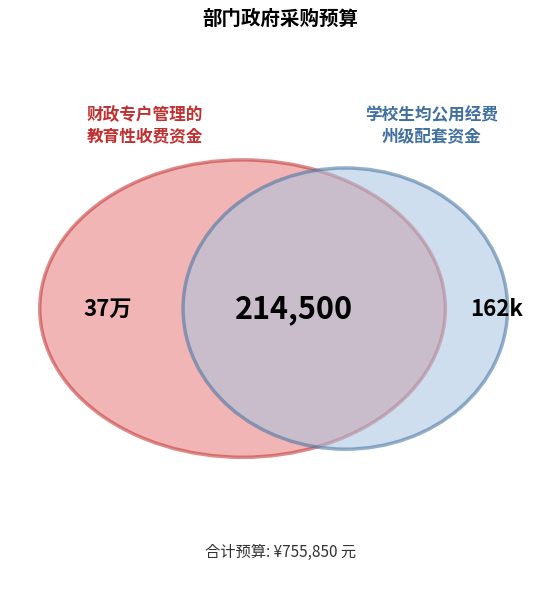

To the nearest percent, what portion does 教育基本民生保障州级配套资金 represent?

28%